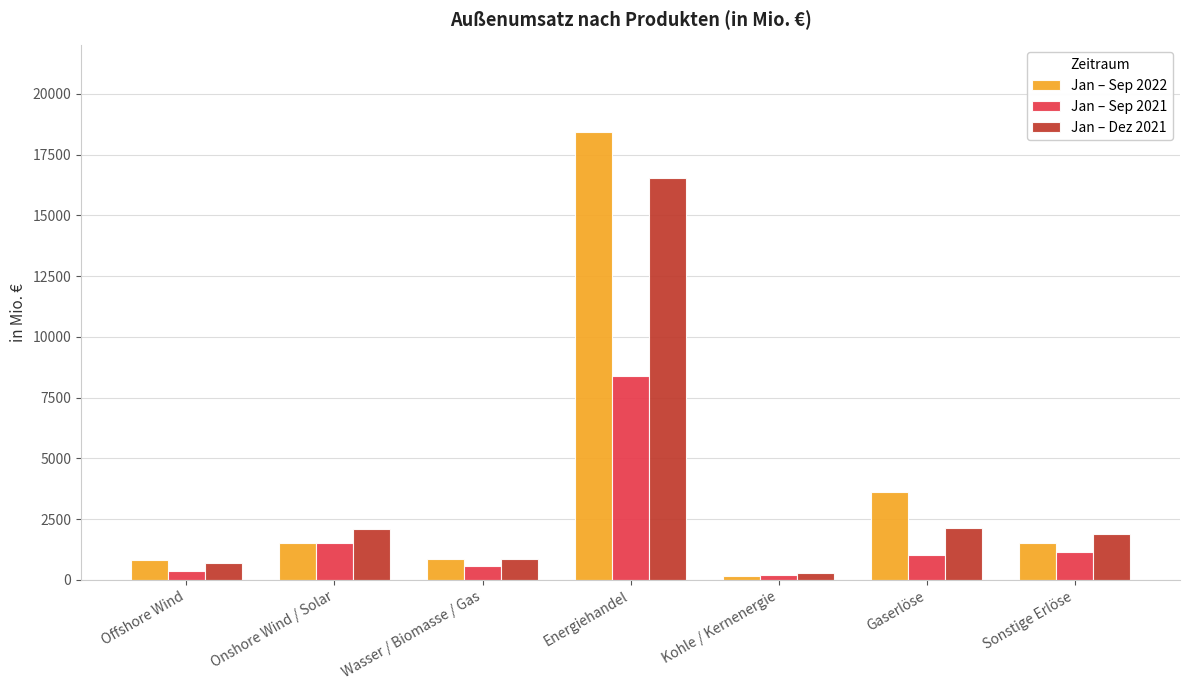

At Gaserlöse, list the series in order from largest to smallest.

Jan – Sep 2022, Jan – Dez 2021, Jan – Sep 2021